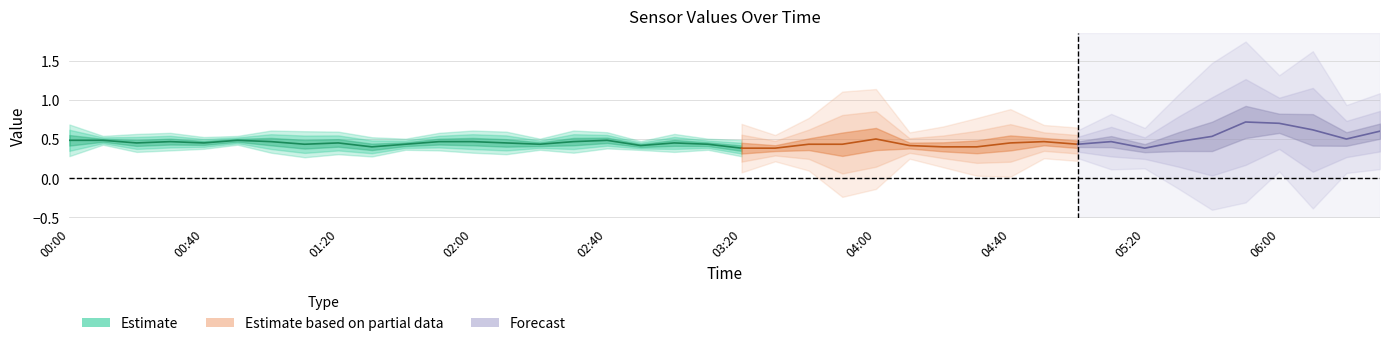

Which has a higher value, 06:00 or 00:40?

06:00